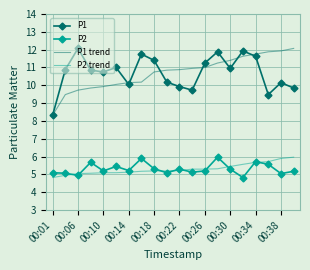

What is the minimum value shown in the chart?

4.8